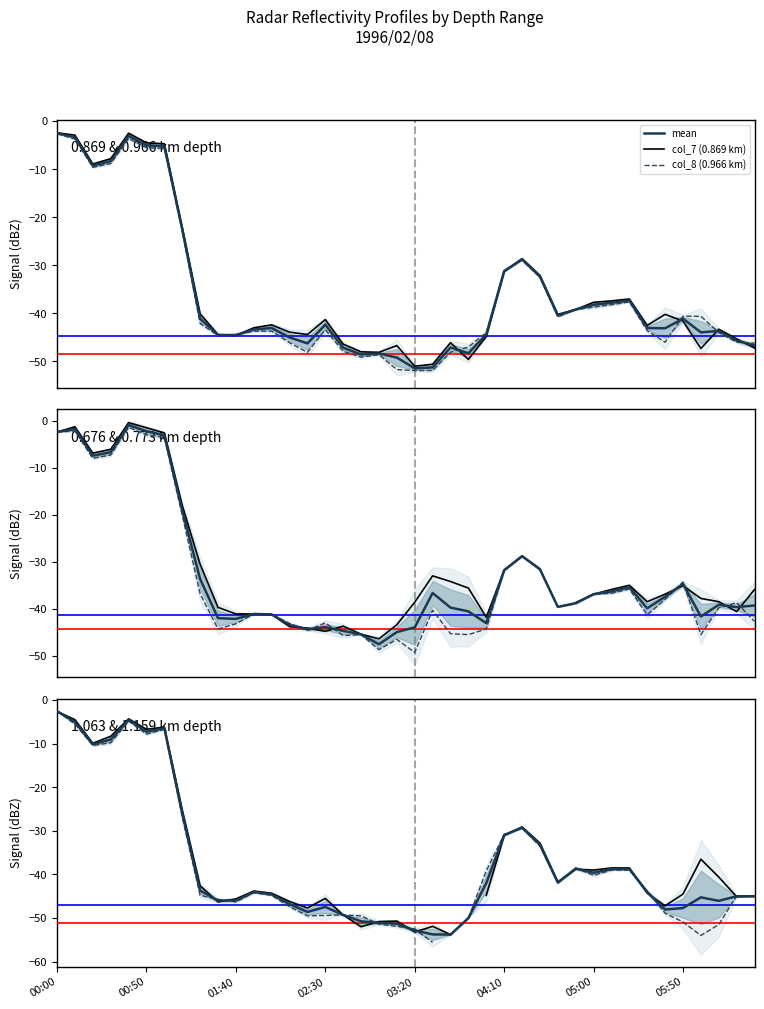

How many distinct data groups are displayed?

3